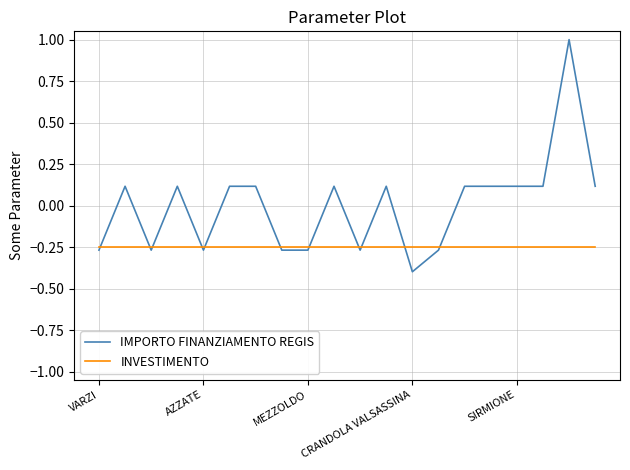

What is the sum of all INVESTIMENTO values?

-5.0